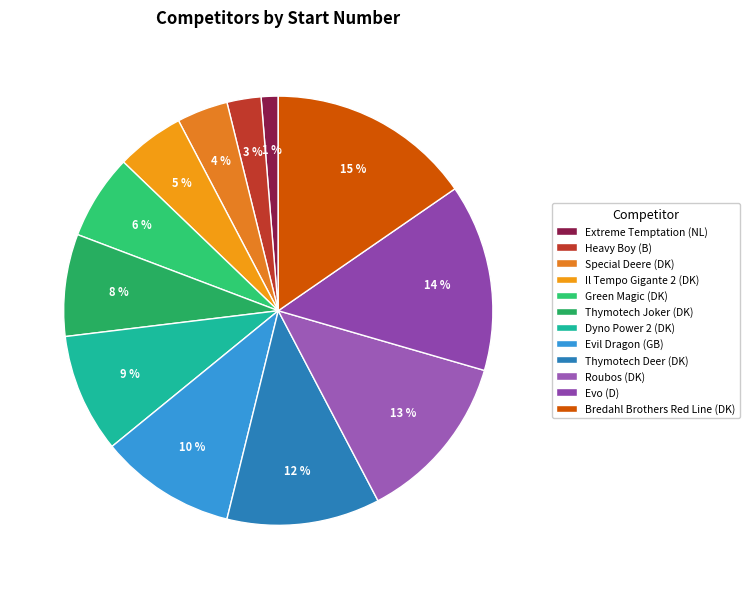

What percentage is the Thymotech Joker (DK) slice, to the nearest percent?

8%